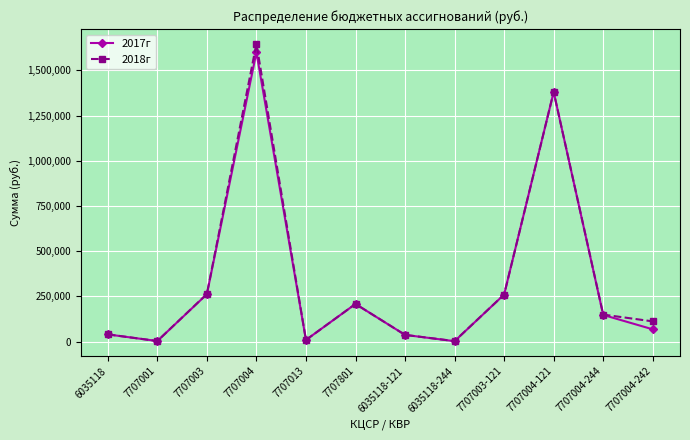

True or false: 2018г has more than 1 interior local peaks.

True